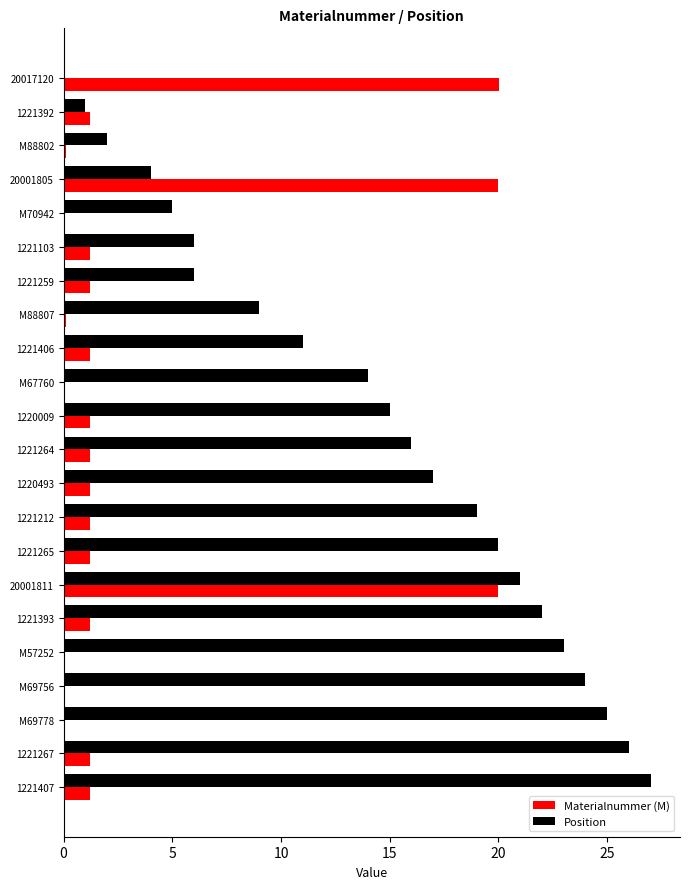

At which category does the chart reach its peak across all series?

1221407